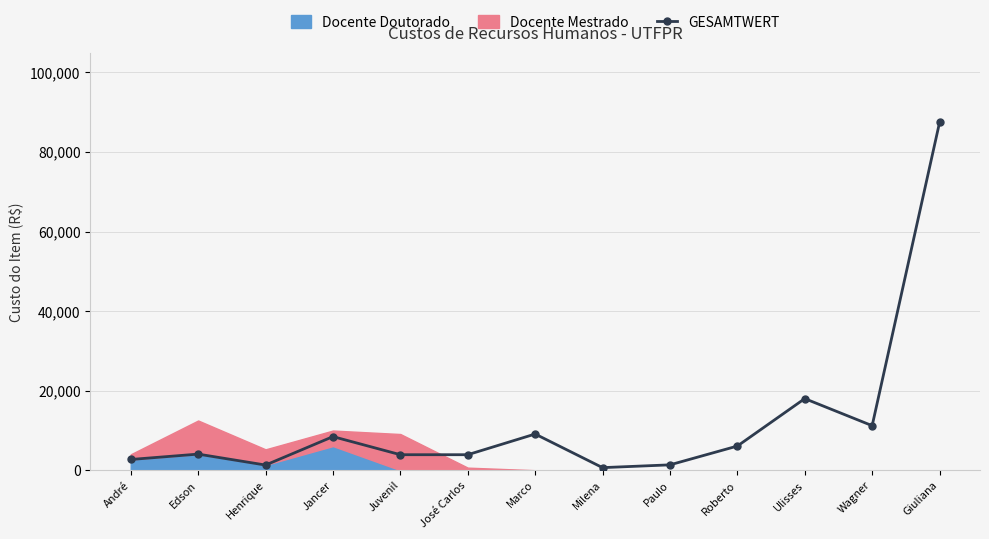

At which category does the data reach its first local peak?

Edson